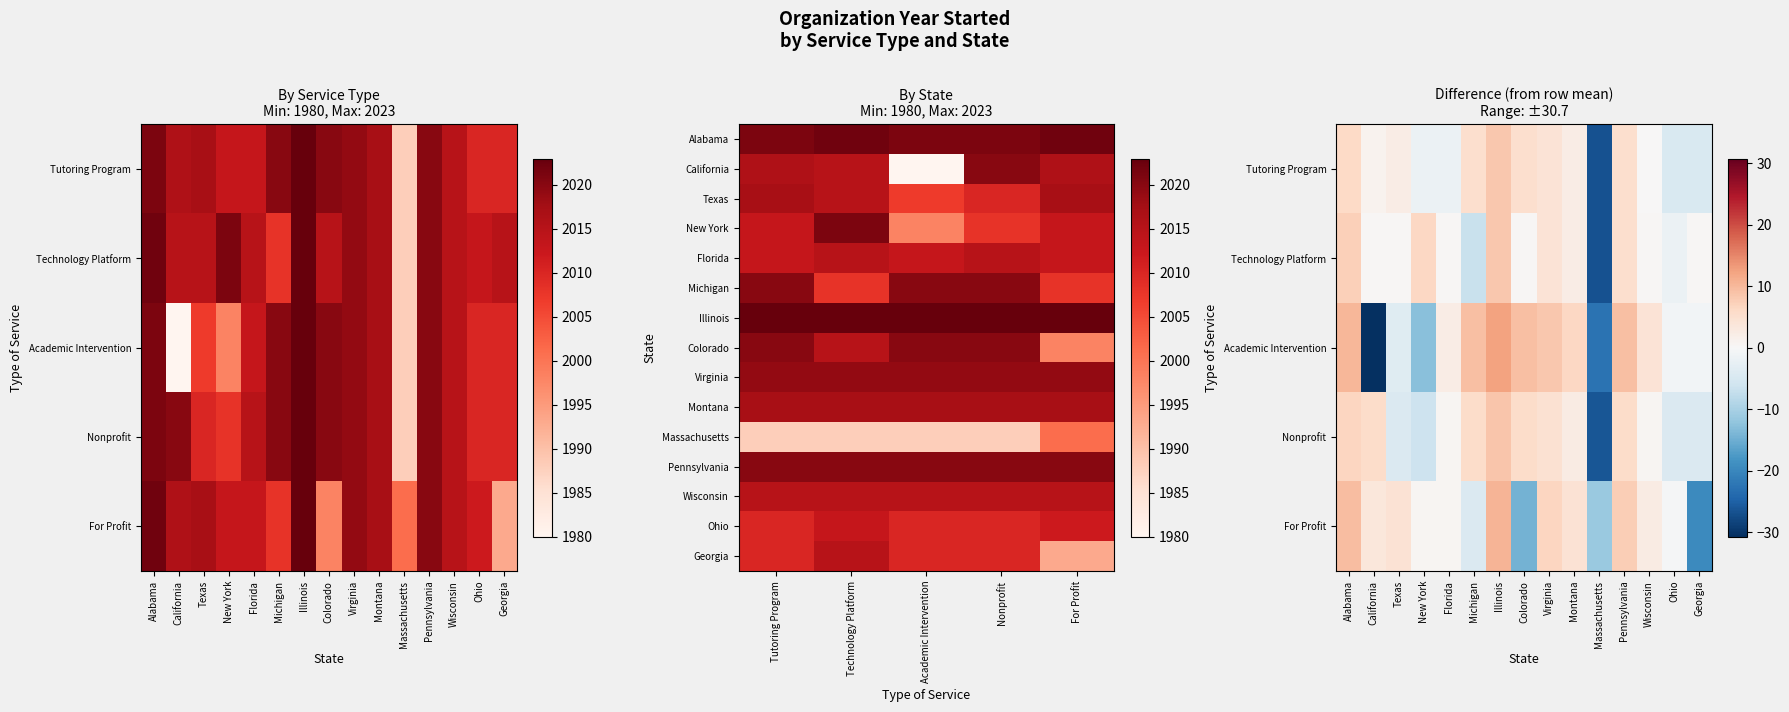

The value of Nonprofit at Georgia is 1118. True or false?

False